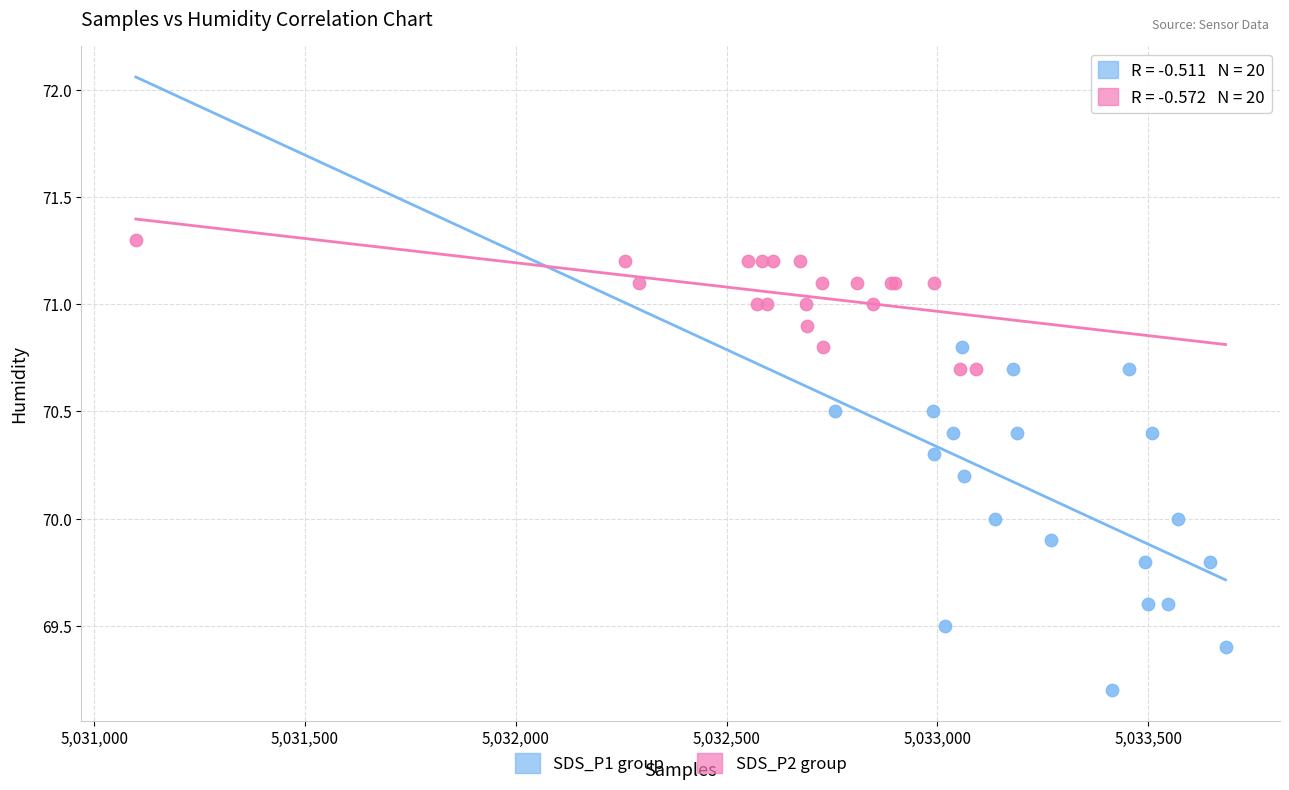

Which series contains the highest Y value?

SDS_P2 group